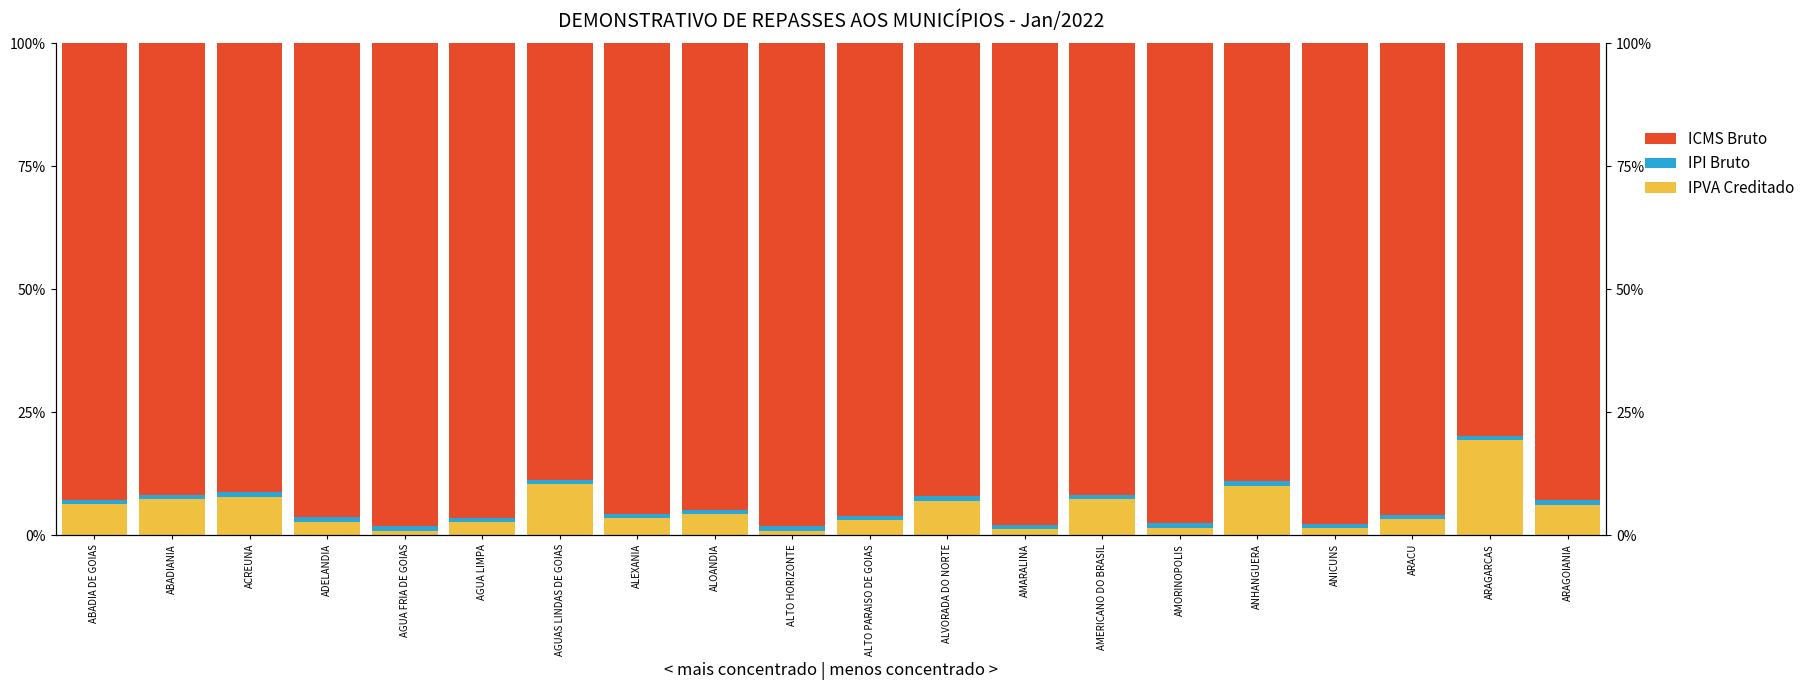

How many groups of bars are there?

20